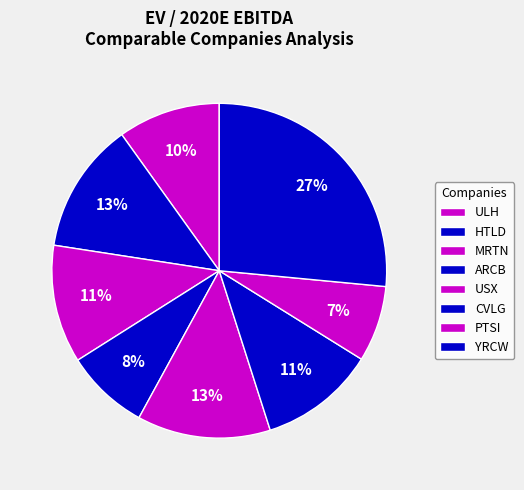

Is there a majority slice in this chart?

No